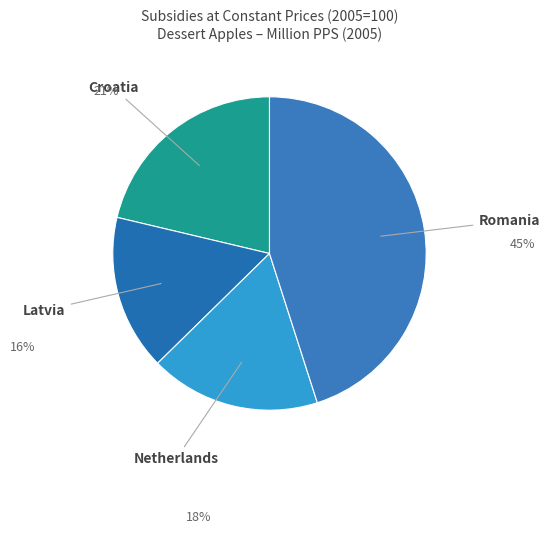

How many slices are in this pie chart?

4